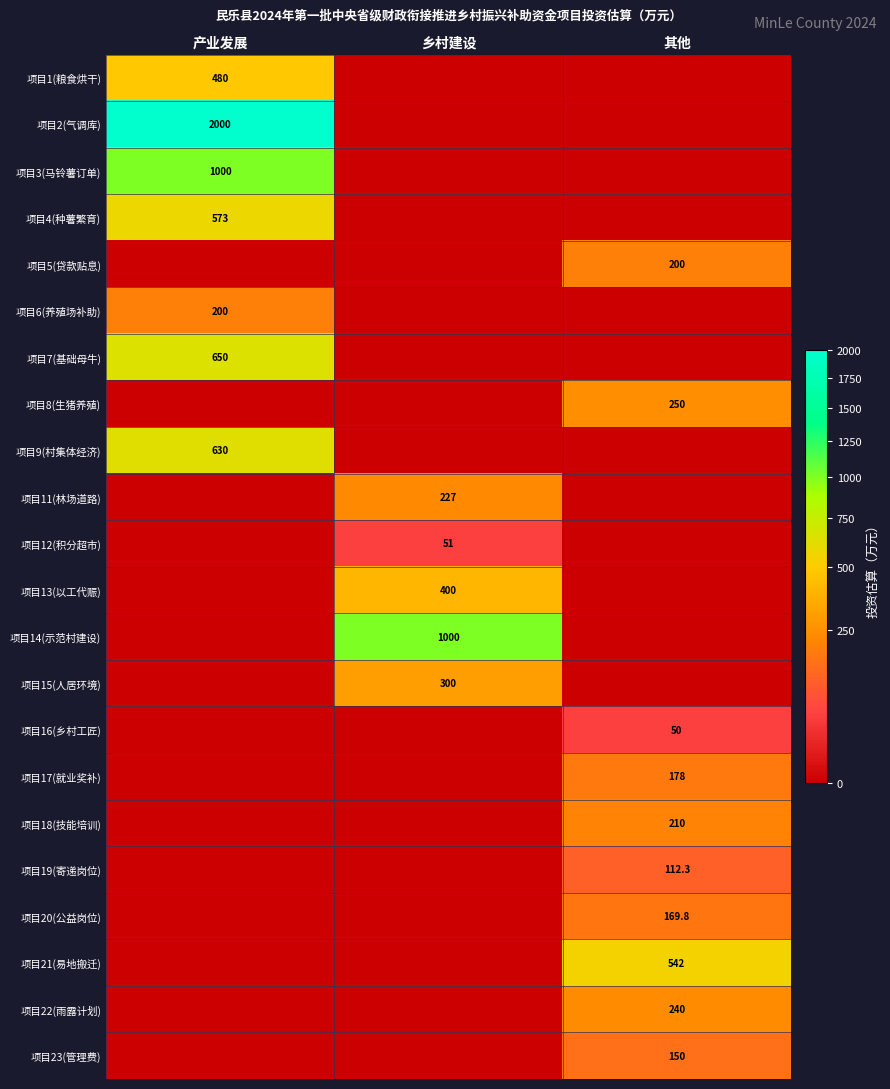

Which has a higher value, 产业发展 or 其他?

产业发展